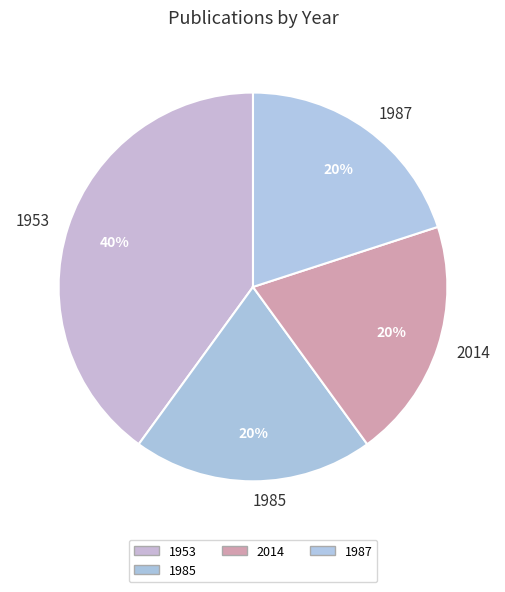

True or false: 2014 accounts for 20% of the total.

True